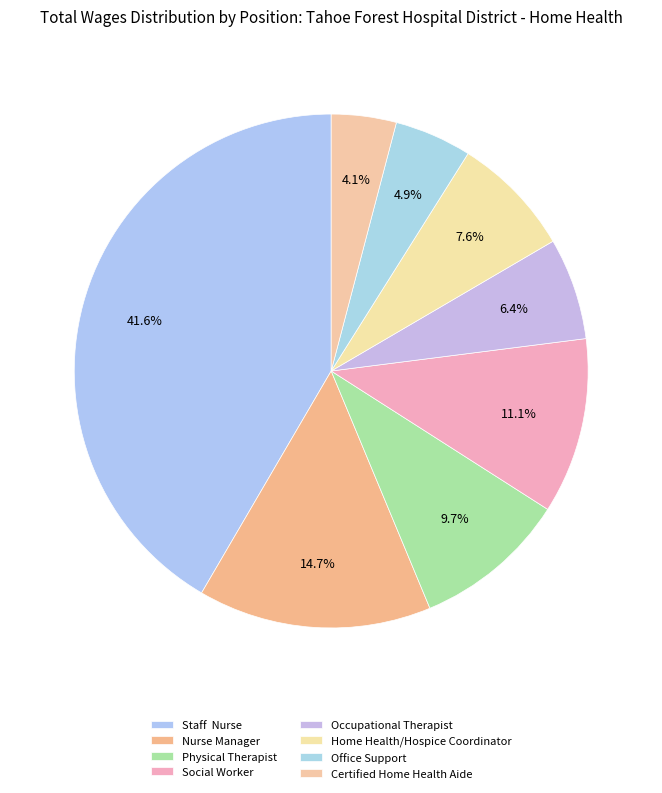

How many slices are in this pie chart?

8